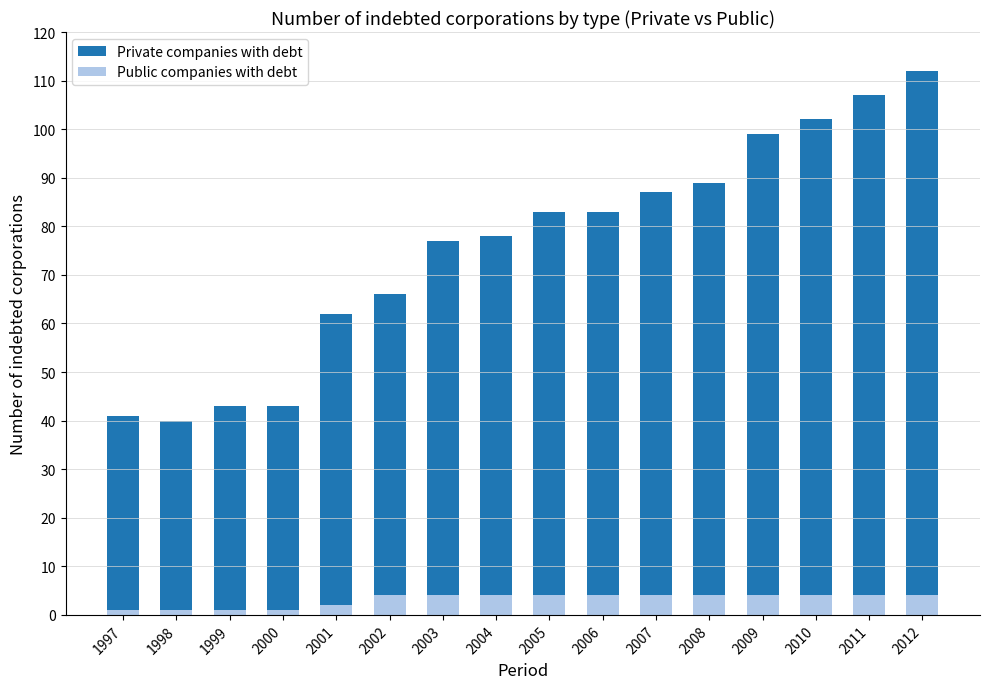

Which category has the highest value in the Public companies with debt series?

2002